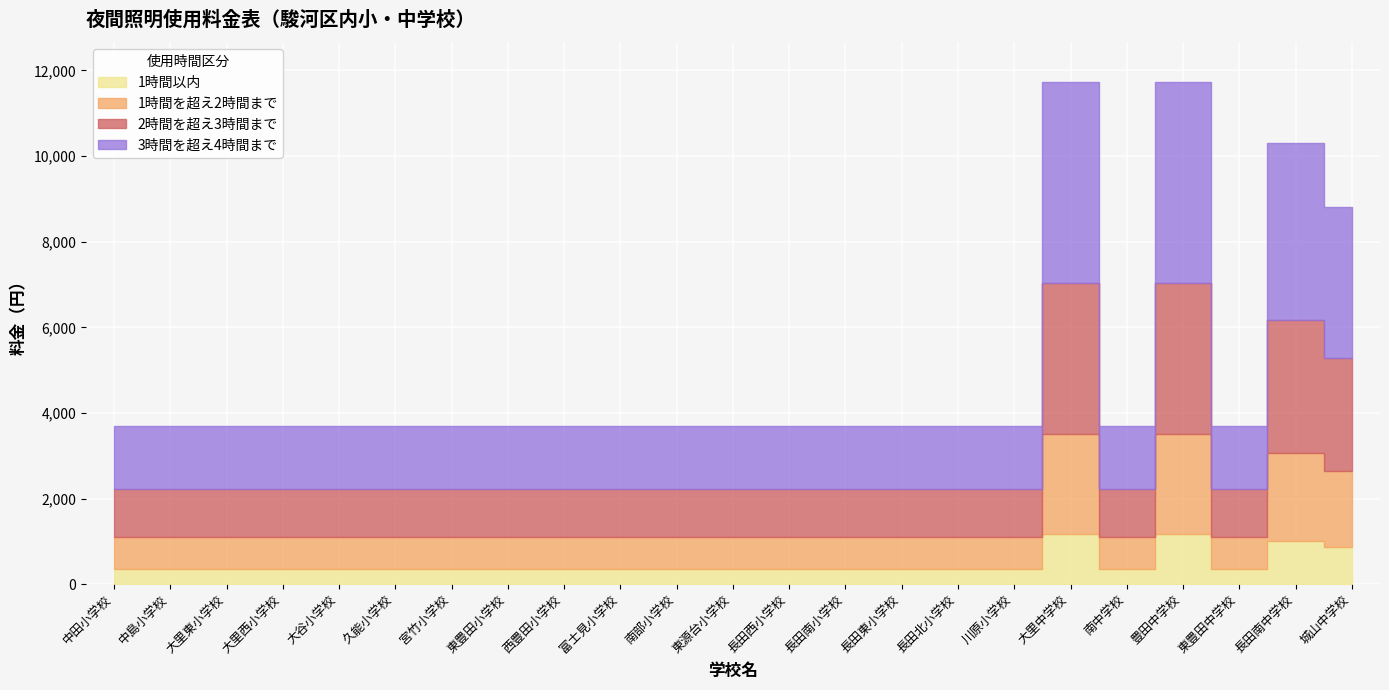

List the series in order of their overall mean, highest first.

3時間を超え4時間まで, 2時間を超え3時間まで, 1時間を超え2時間まで, 1時間以内